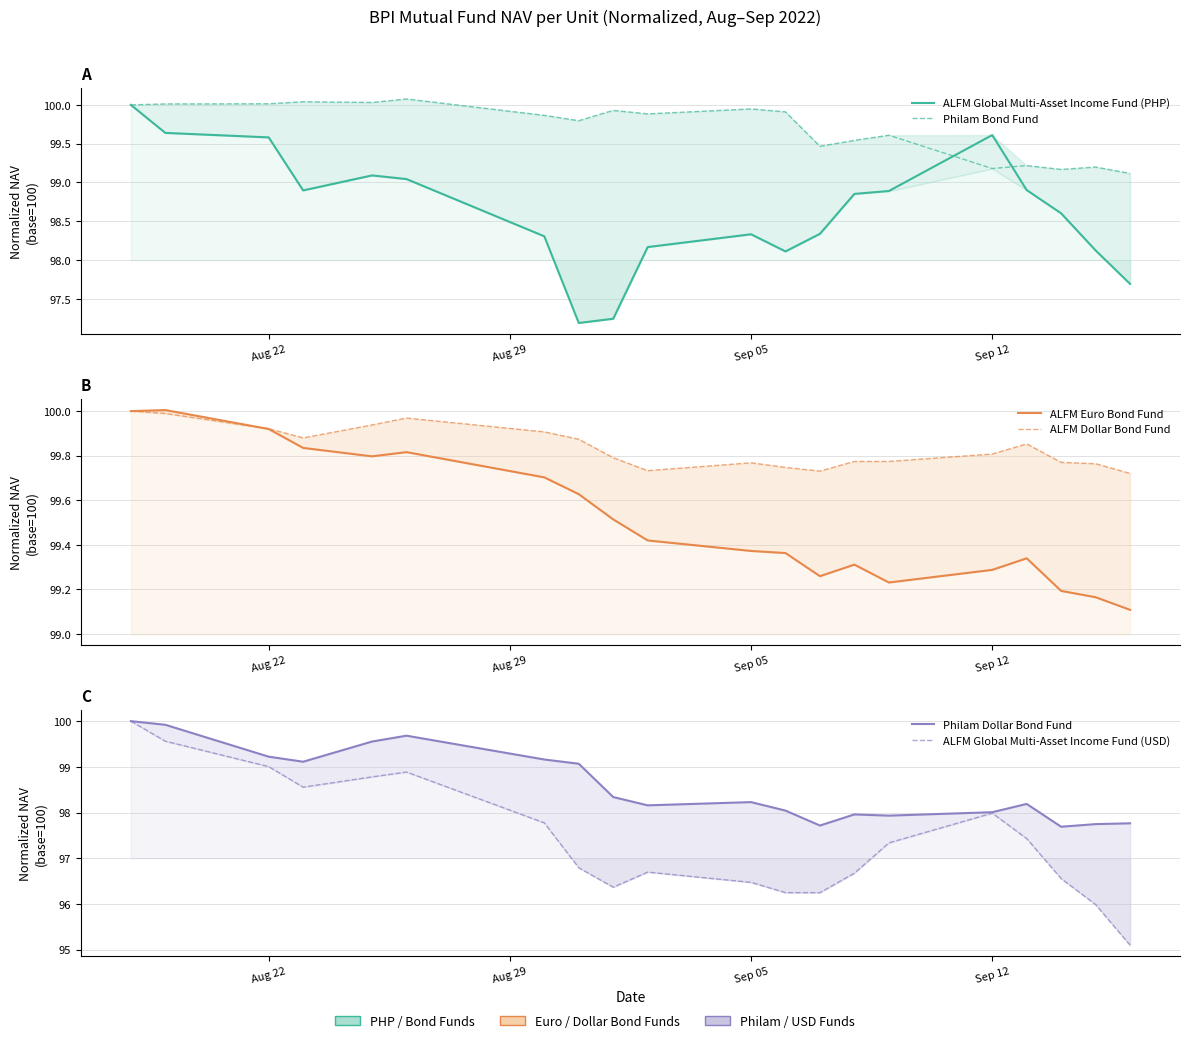

Does the chart have visible grid lines?

Yes